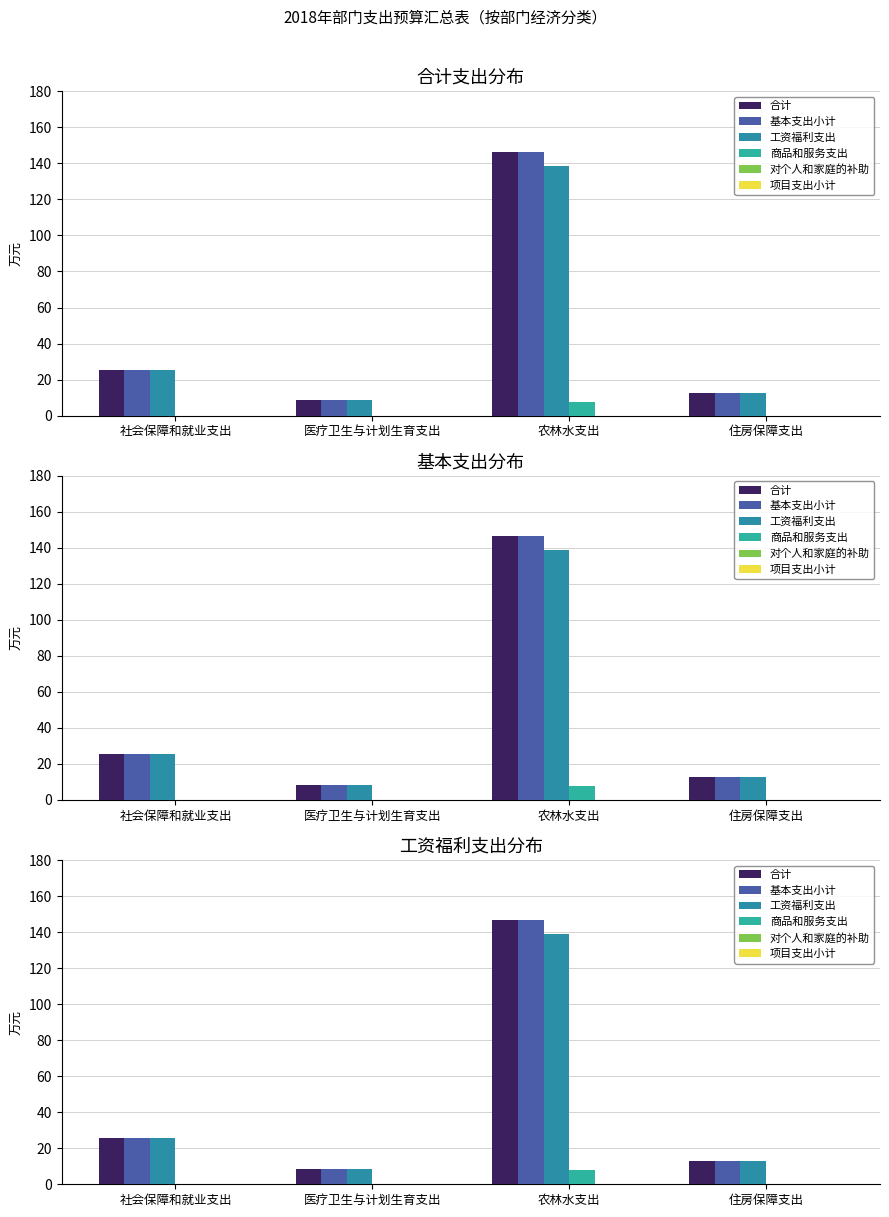

Which series has the largest total across all categories?

合计